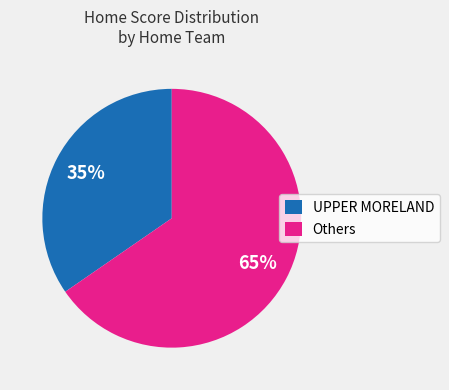

Combined, do UPPER MORELAND and Others account for over 50%?

Yes